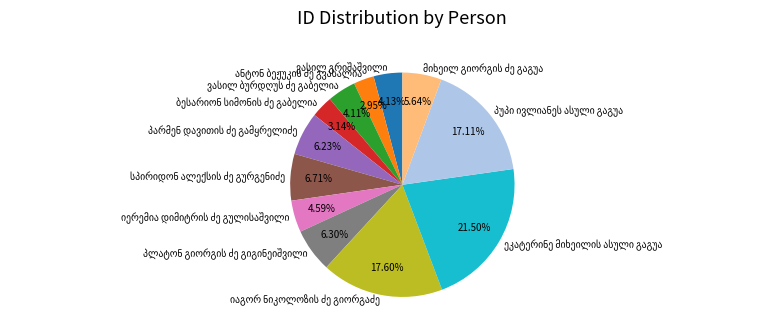

Is there a majority slice in this chart?

No